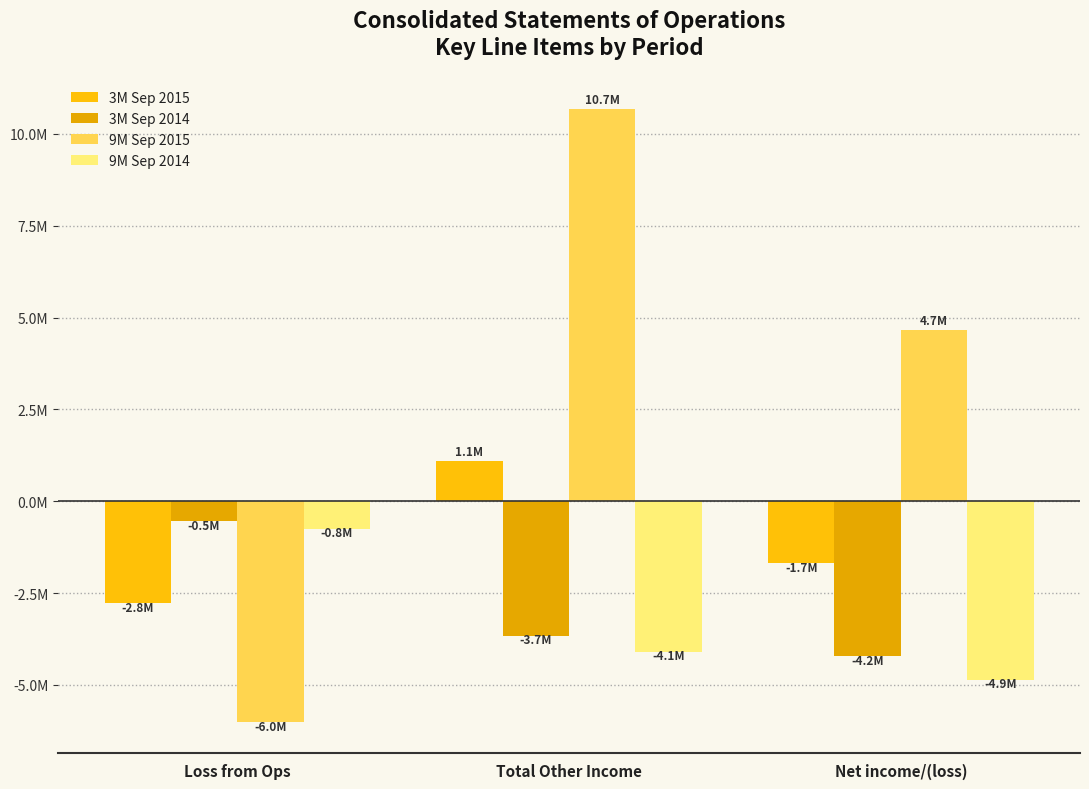

At Loss from Ops, list the series in order from smallest to largest.

9M Sep 2015, 3M Sep 2015, 9M Sep 2014, 3M Sep 2014